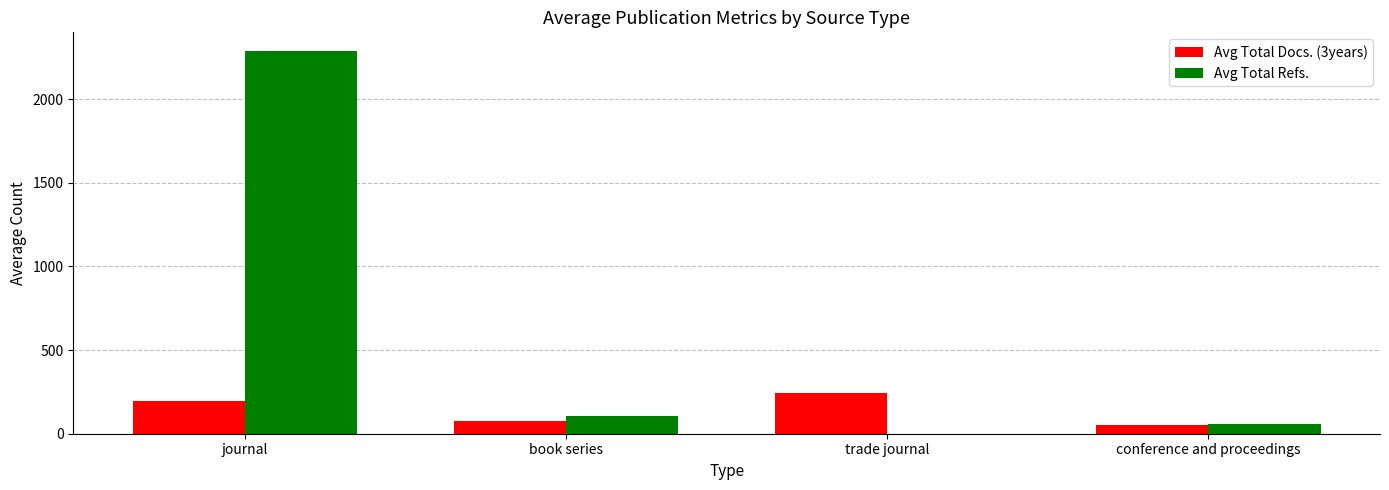

Between journal and conference and proceedings, which series saw the biggest shift?

Avg Total Refs.